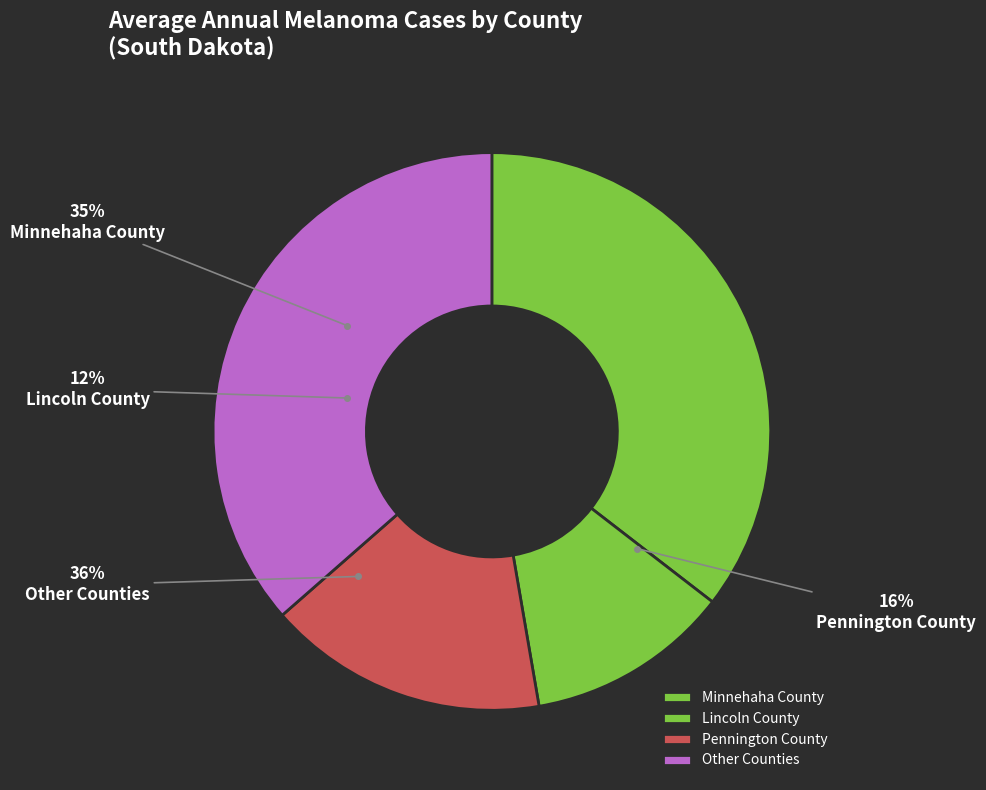

The Lincoln County slice represents 24% of the pie. True or false?

False